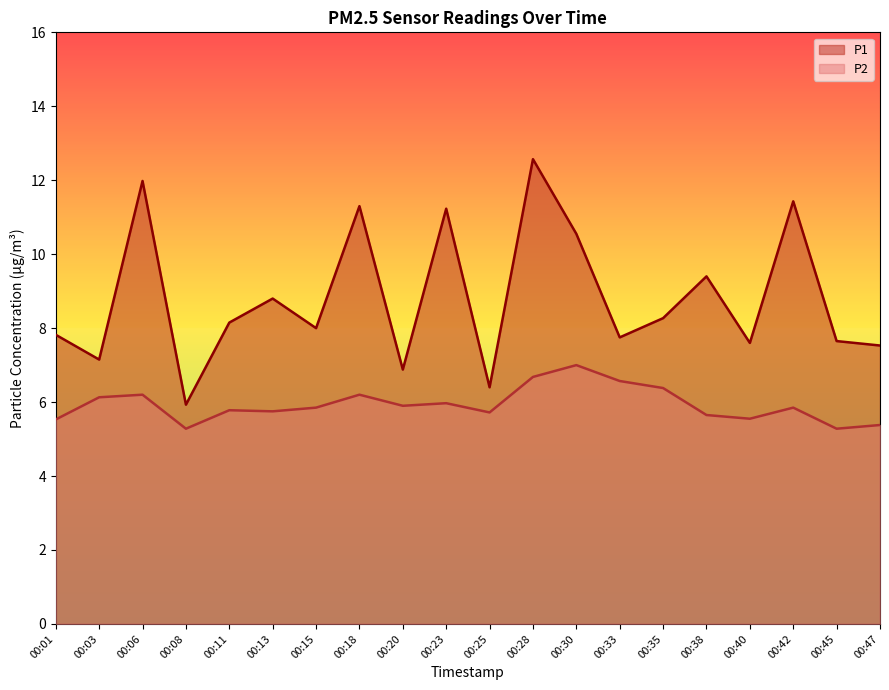

Reading left to right, extract all data points from this chart.

P1: 00:01=7.8	00:03=7.2	00:06=12.0	00:08=5.9	00:11=8.2	00:13=8.8	00:15=8.0	00:18=11.3	00:20=6.9	00:23=11.2	00:25=6.4	00:28=12.6	00:30=10.6	00:33=7.8	00:35=8.3	00:38=9.4	00:40=7.6	00:42=11.4	00:45=7.7	00:47=7.5
P2: 00:01=5.5	00:03=6.1	00:06=6.2	00:08=5.3	00:11=5.8	00:13=5.8	00:15=5.8	00:18=6.2	00:20=5.9	00:23=6.0	00:25=5.7	00:28=6.7	00:30=7.0	00:33=6.6	00:35=6.4	00:38=5.7	00:40=5.5	00:42=5.8	00:45=5.3	00:47=5.4